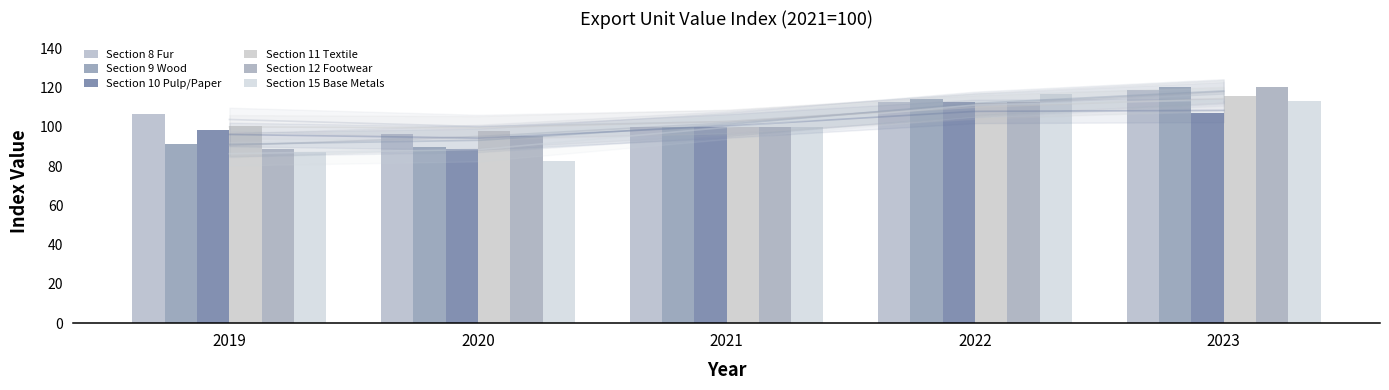

What is the total value across all series at 2023?

695.3